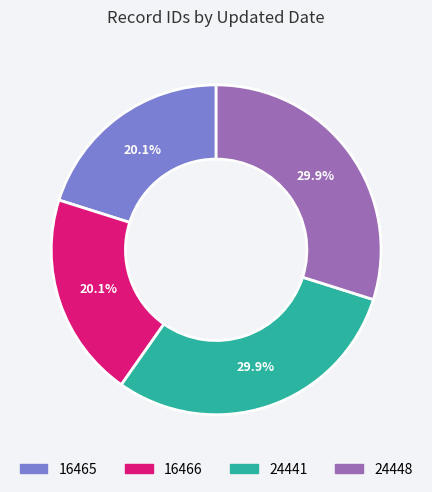

Does any single category account for the majority?

No